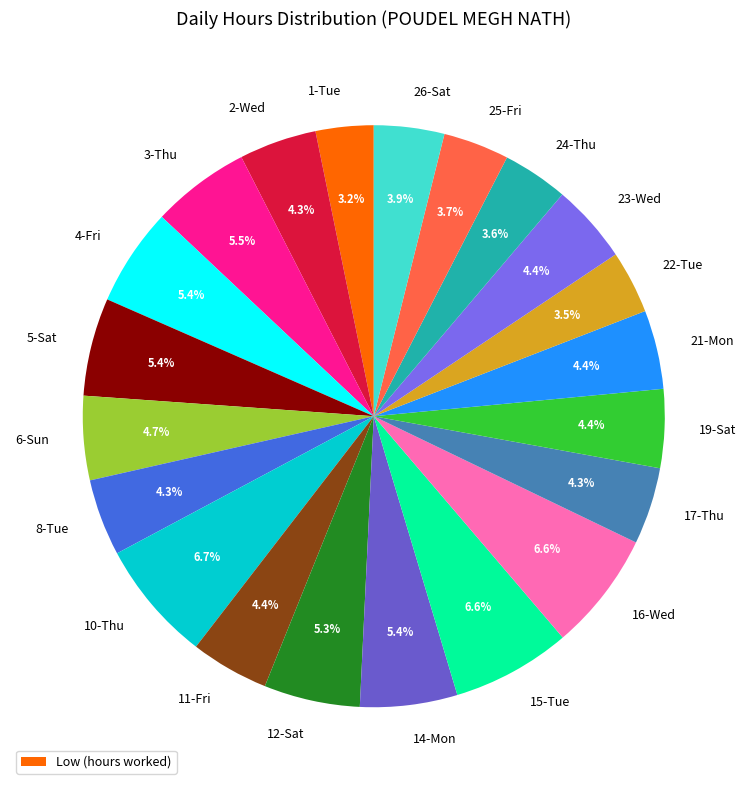

Approximately how many times larger is the value at 6-Sun compared to 23-Wed?

1.1